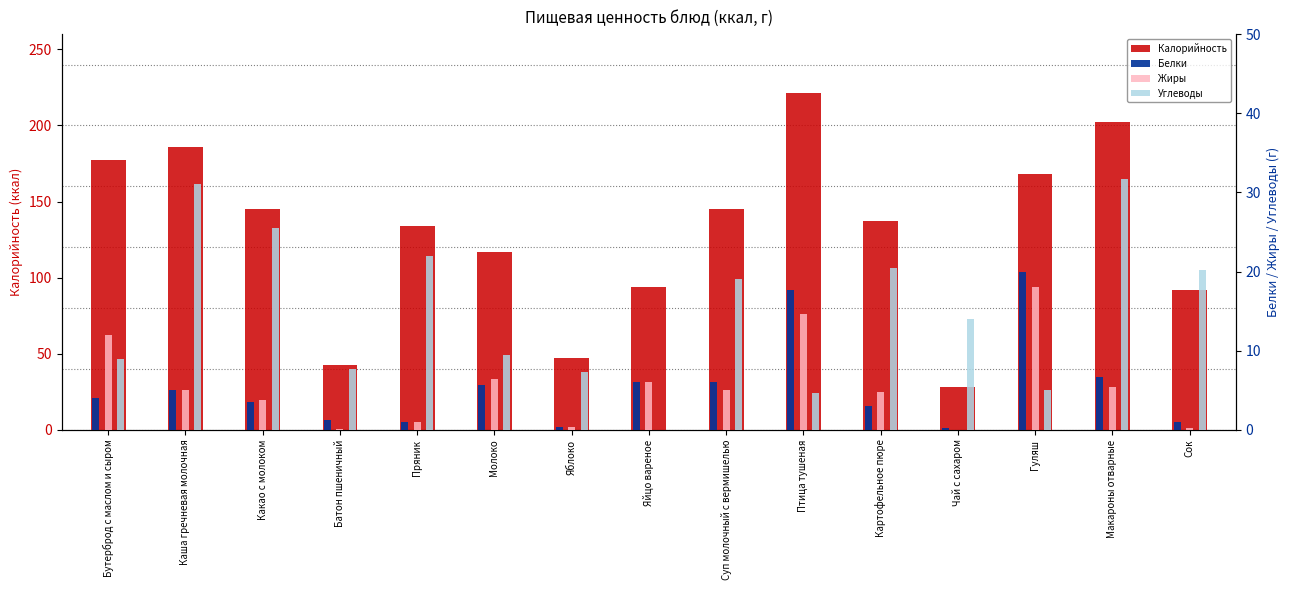

What is the sum of all Белки values?

81.2